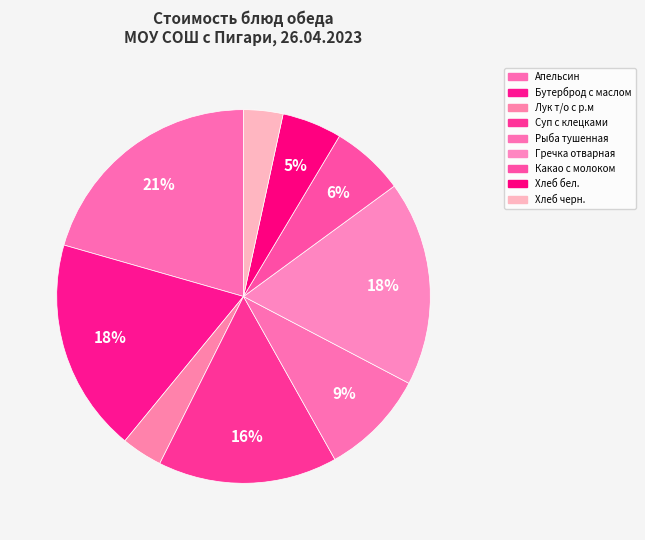

Is Бутерброд с маслом the majority of the pie?

No